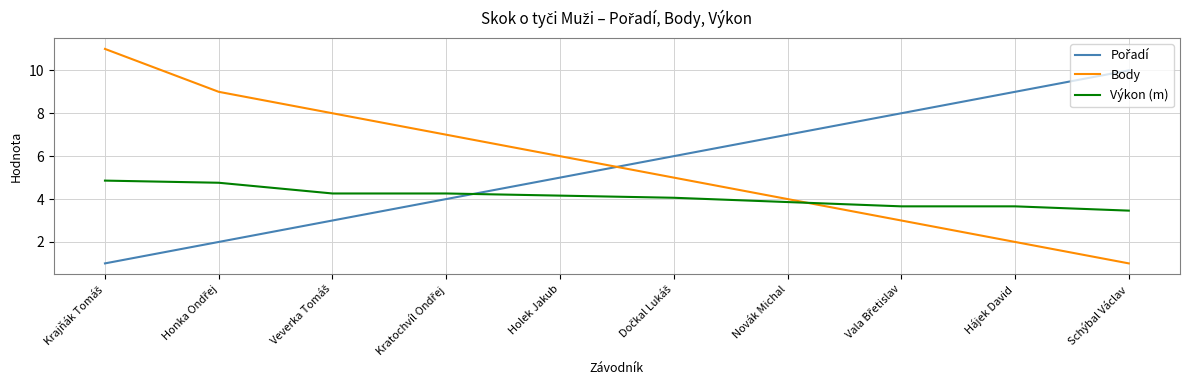

At which label does Body reach its minimum?

Schýbal Václav